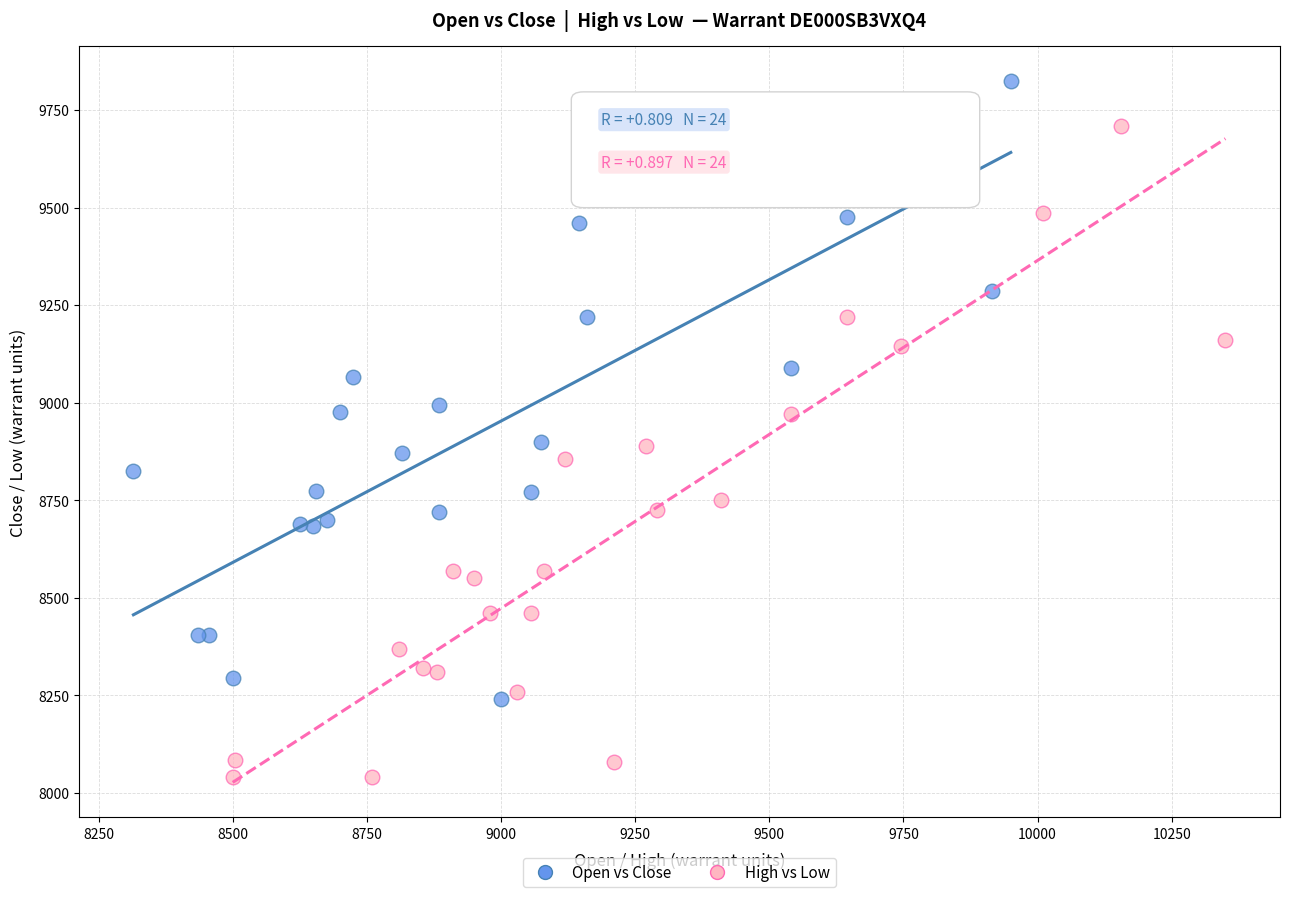

Which series has the widest spread of Y values?

High vs Low